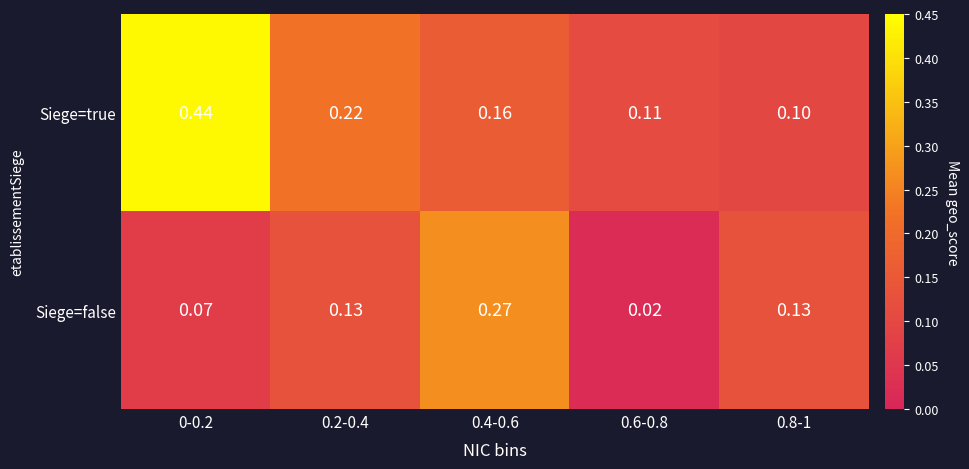

Is the value of Siege=false at 0-0.2 greater than the value of Siege=true at 0-0.2?

No